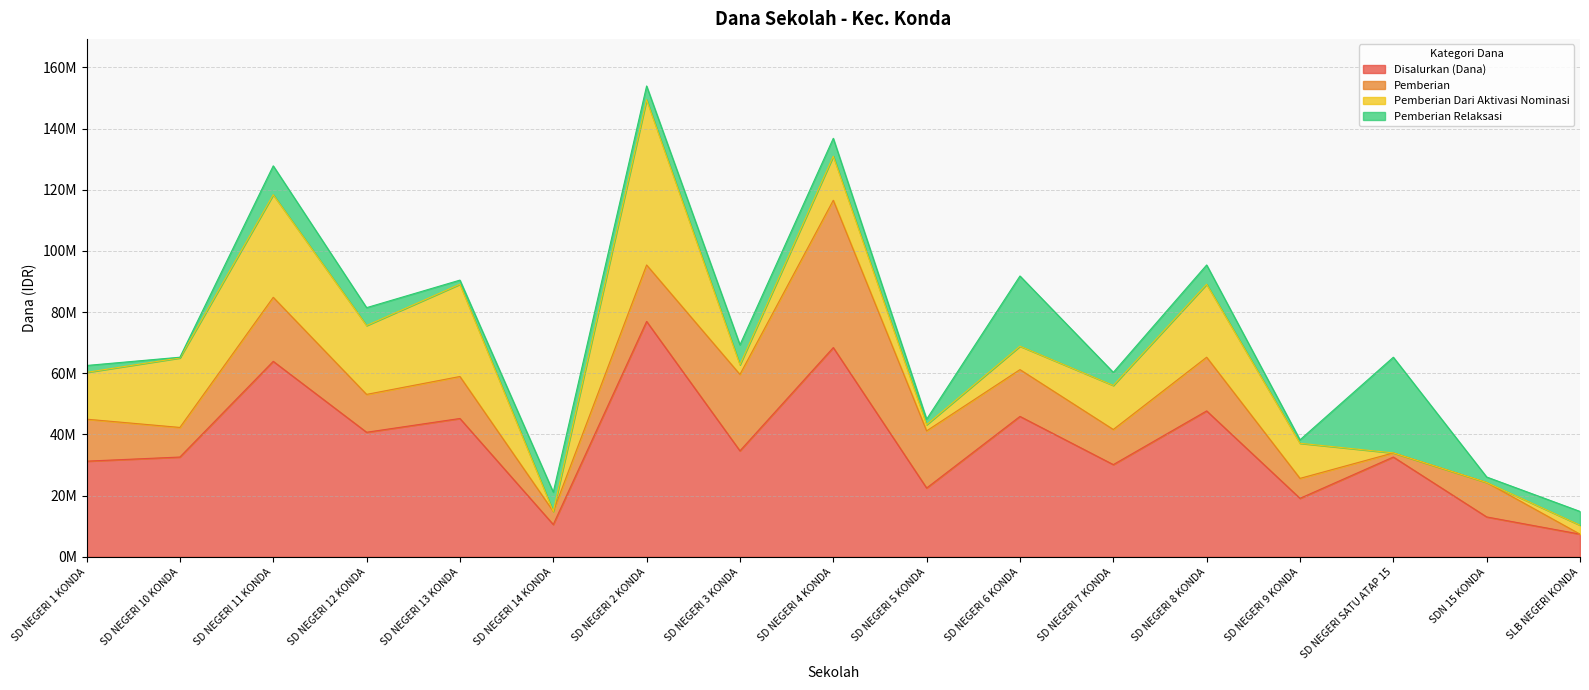

Where do Pemberian and Pemberian Relaksasi first cross each other?

SD NEGERI 13 KONDA and SD NEGERI 14 KONDA